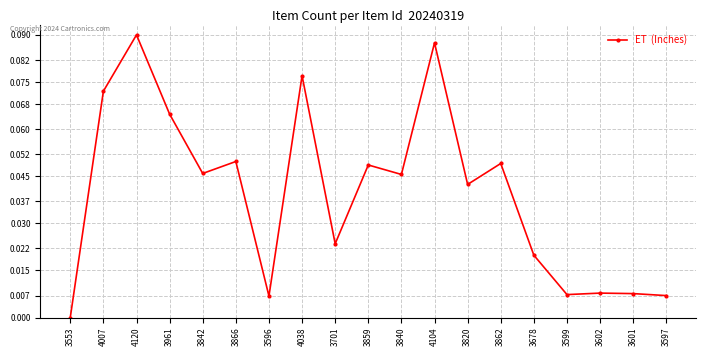

How many lines are shown in the chart?

1